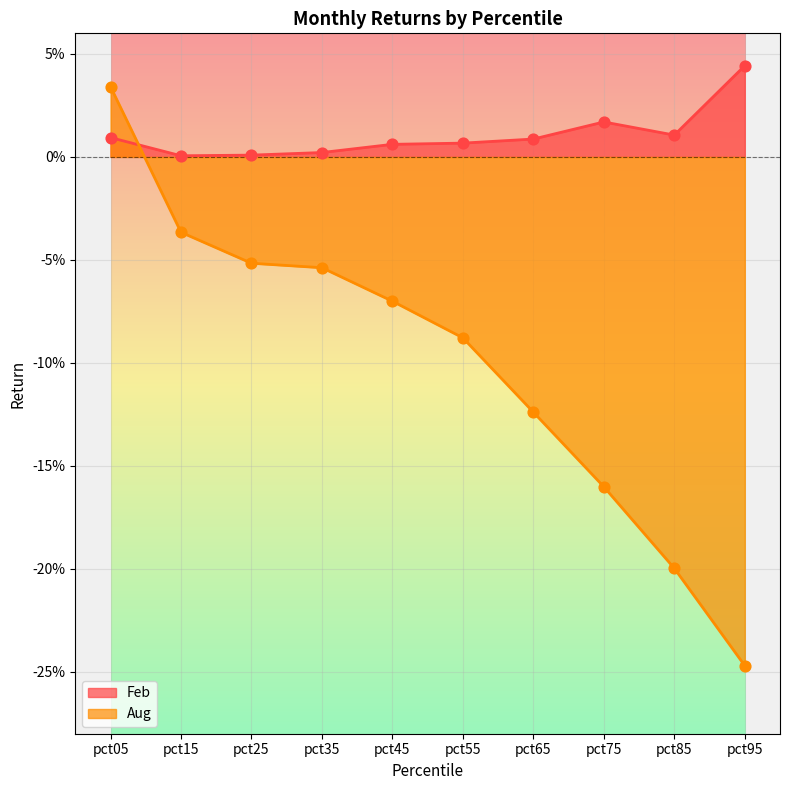

Which series contains the highest Y value?

Feb